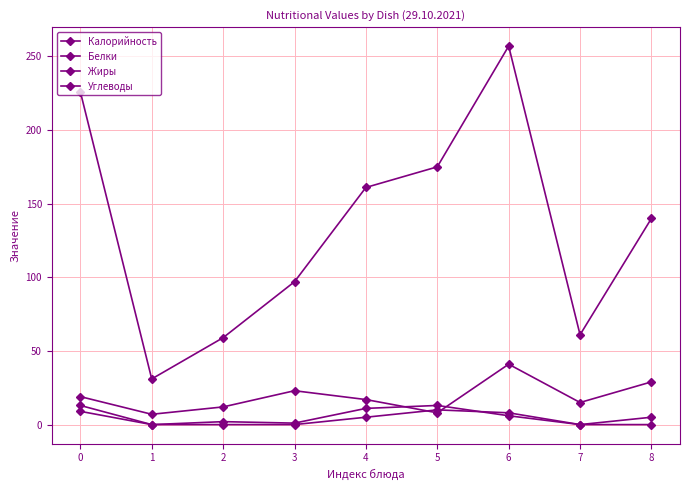

At which label is Белки closest to 6?

6